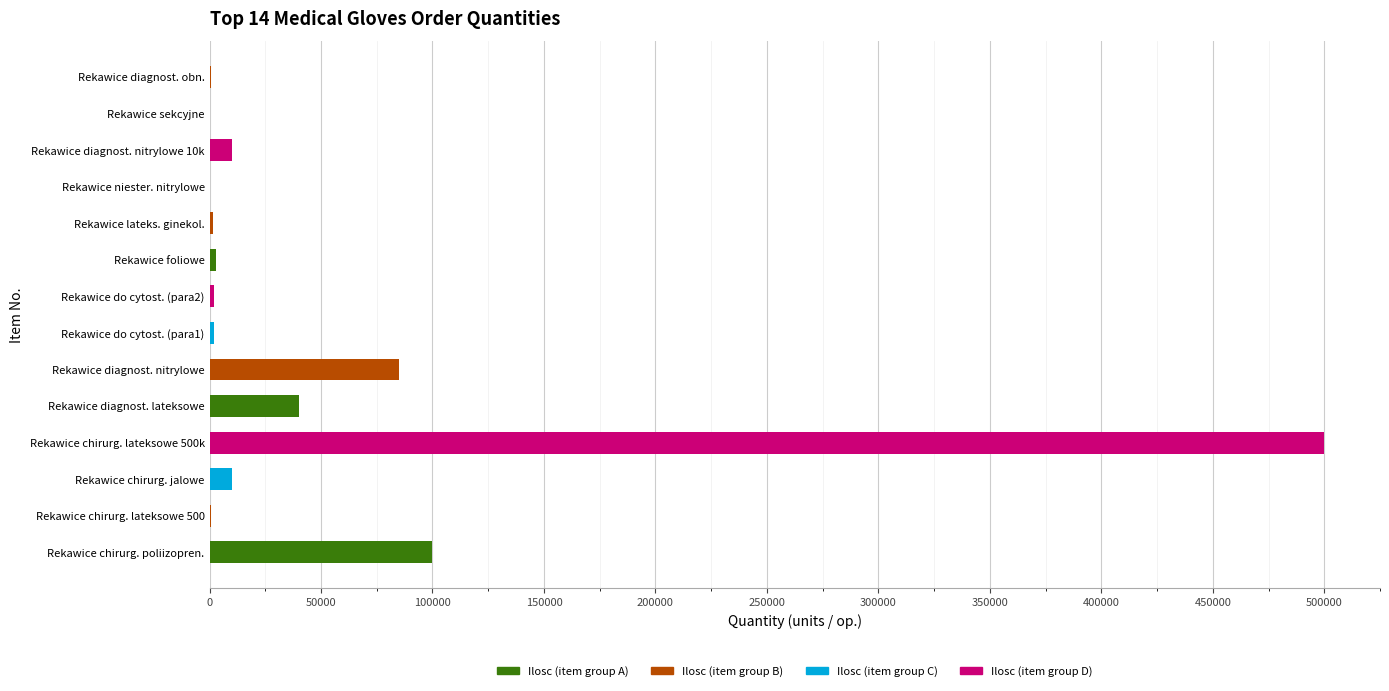

What is the sum of all values?

754800